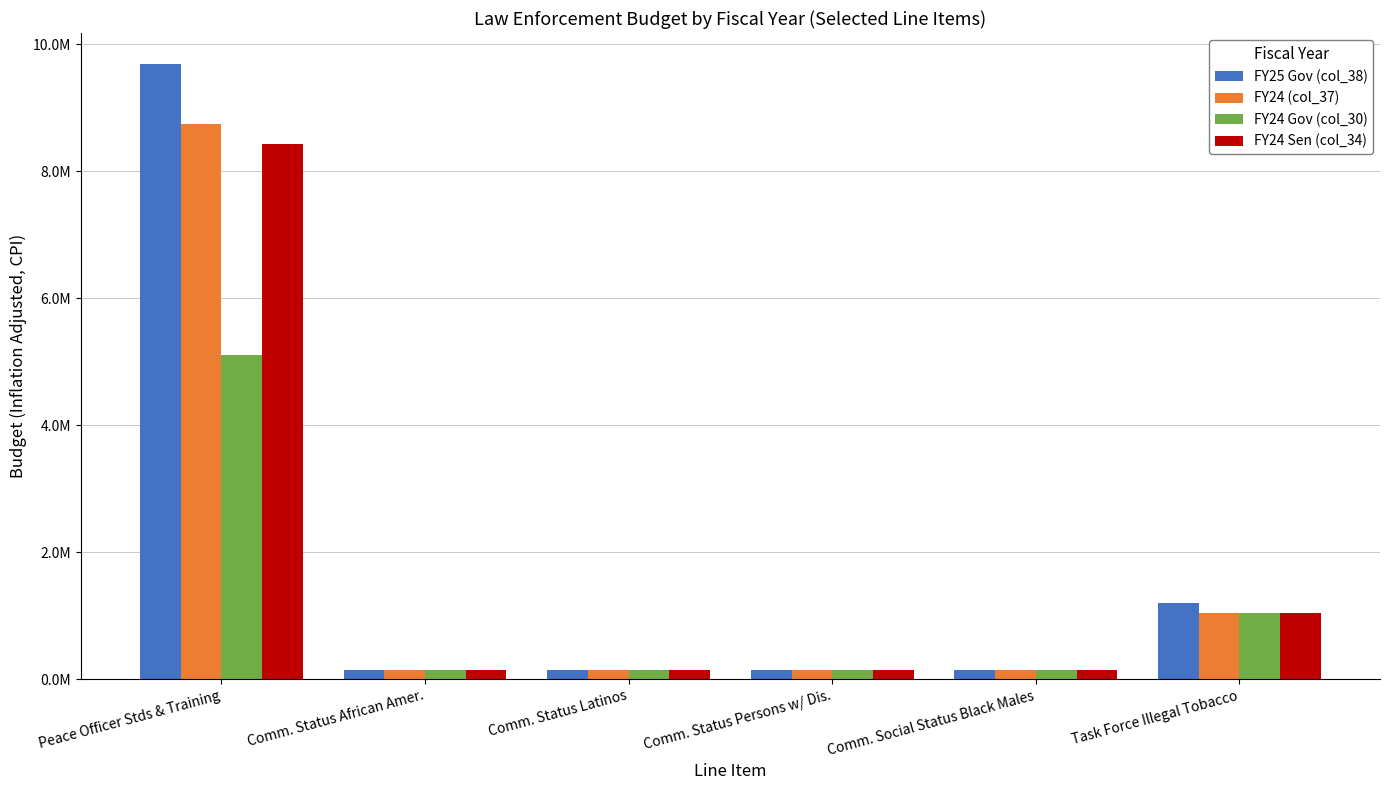

True or false: FY24 (col_37) has a value of 607869 at Task Force Illegal Tobacco.

False